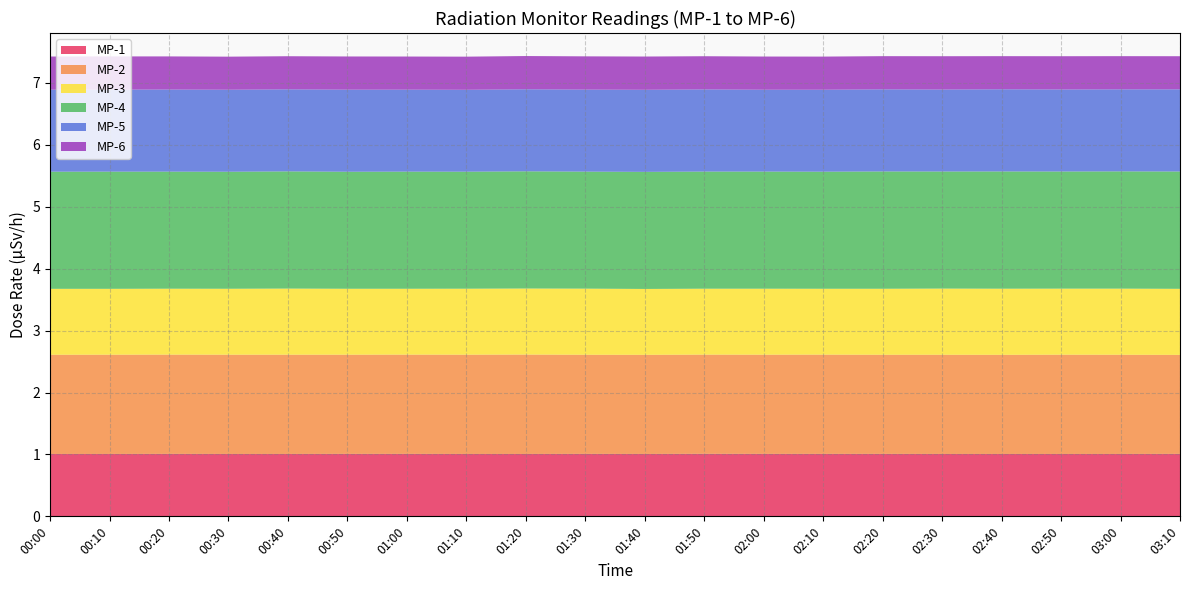

Reading left to right, extract all data points from this chart.

MP-1: 1.0	1.0	1.0	1.0	1.0	1.0	1.0	1.0	1.0	1.0	1.0	1.0	1.0	1.0	1.0	1.0	1.0	1.0	1.0	1.0
MP-2: 1.6	1.6	1.6	1.6	1.6	1.6	1.6	1.6	1.6	1.6	1.6	1.6	1.6	1.6	1.6	1.6	1.6	1.6	1.6	1.6
MP-3: 1.1	1.1	1.1	1.1	1.1	1.1	1.1	1.1	1.1	1.1	1.1	1.1	1.1	1.1	1.1	1.1	1.1	1.1	1.1	1.1
MP-4: 1.9	1.9	1.9	1.9	1.9	1.9	1.9	1.9	1.9	1.9	1.9	1.9	1.9	1.9	1.9	1.9	1.9	1.9	1.9	1.9
MP-5: 1.3	1.3	1.3	1.3	1.3	1.3	1.3	1.3	1.3	1.3	1.3	1.3	1.3	1.3	1.3	1.3	1.3	1.3	1.3	1.3
MP-6: 0.5	0.5	0.5	0.5	0.5	0.5	0.5	0.5	0.5	0.5	0.5	0.5	0.5	0.5	0.5	0.5	0.5	0.5	0.5	0.5